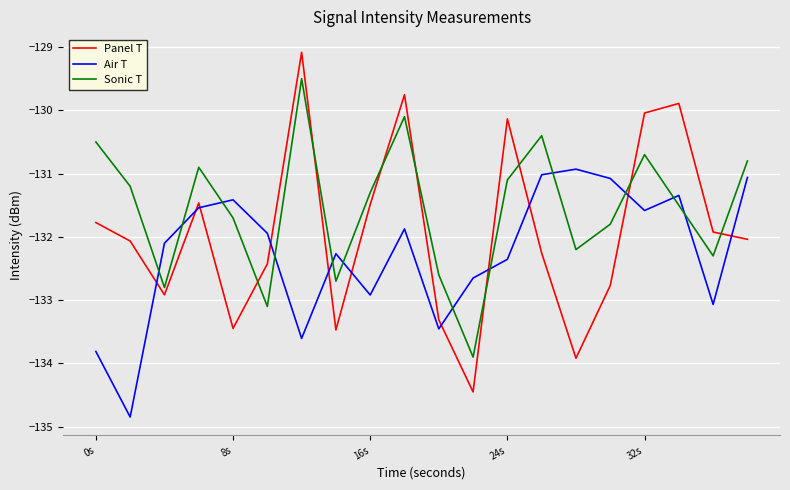

True or false: Air T and Sonic T intersect in this chart.

True